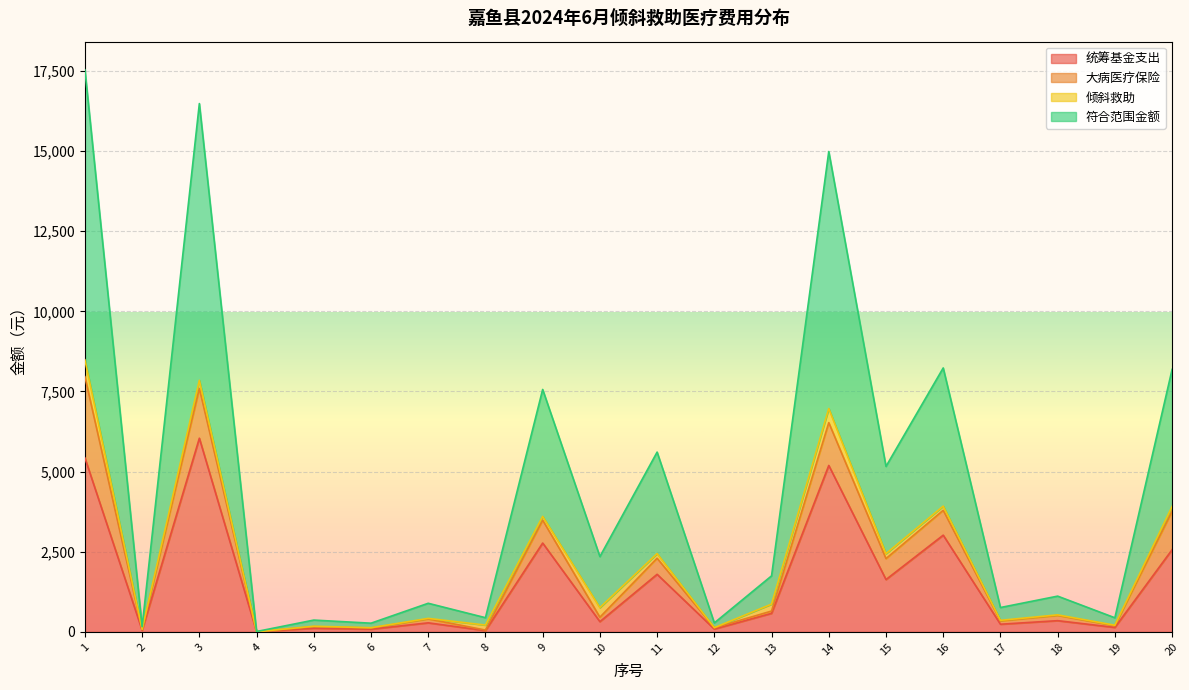

What is the difference between the 统筹基金支出 values at 11 and 17?

1557.3